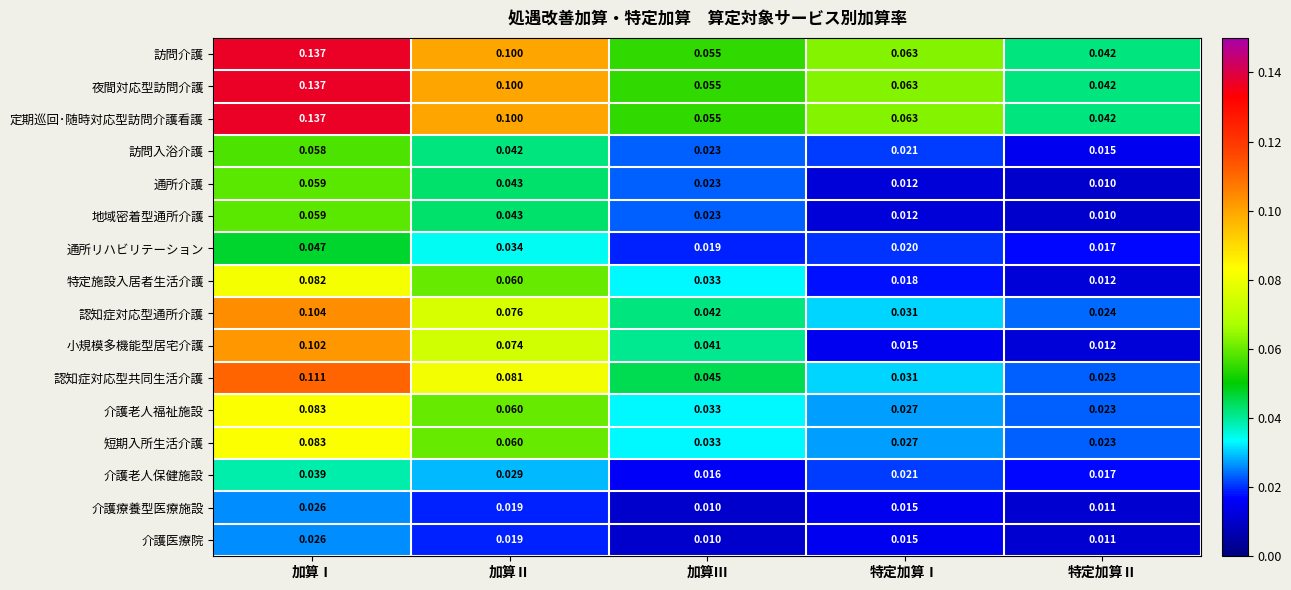

Which label corresponds to the largest value in the chart?

加算Ⅰ